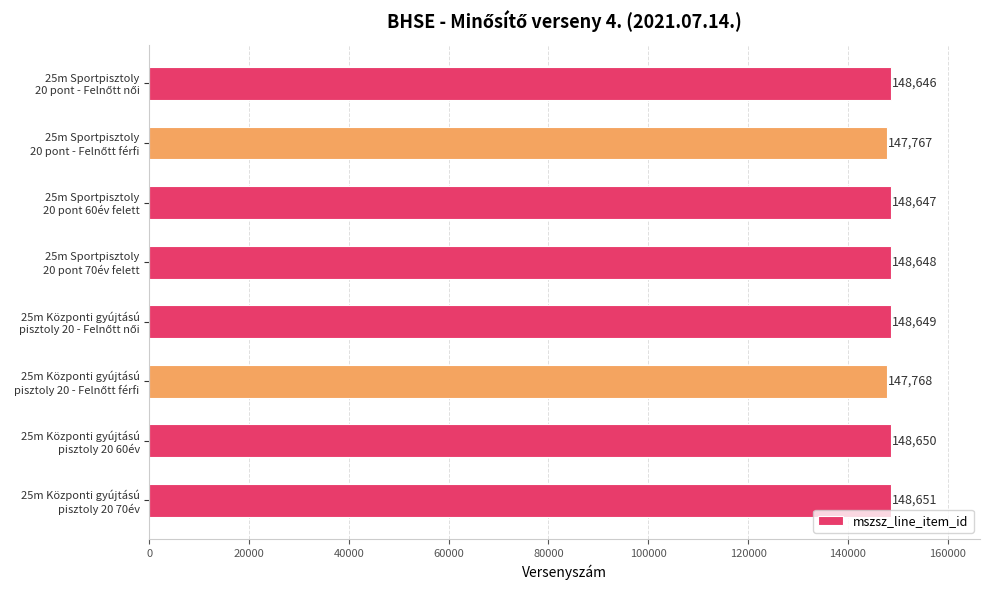

What is the value of the 2nd bar from the top?

147767